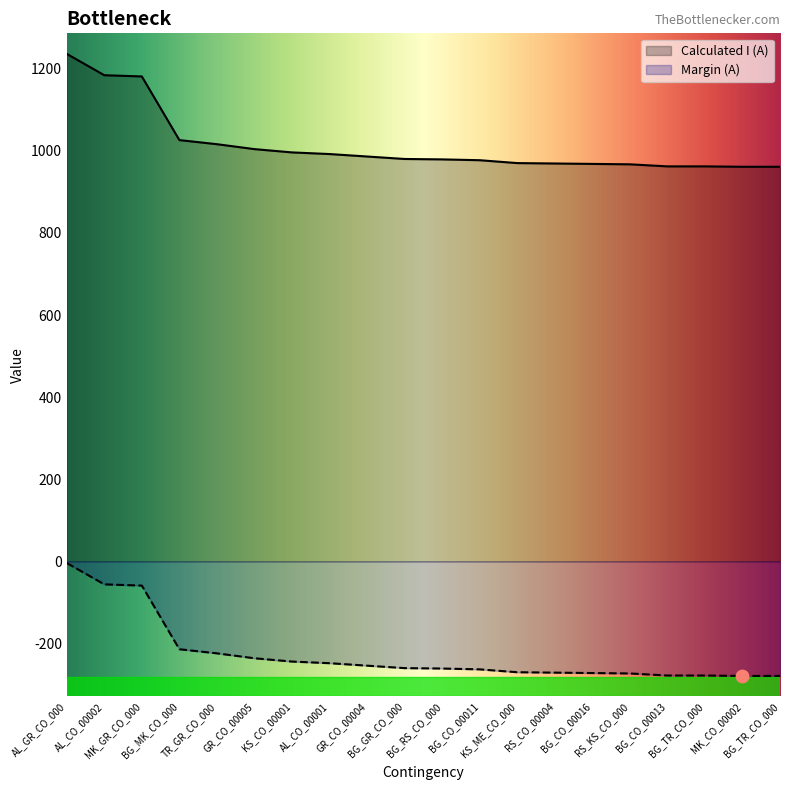

Which series contains the highest Y value?

Calculated I (A)